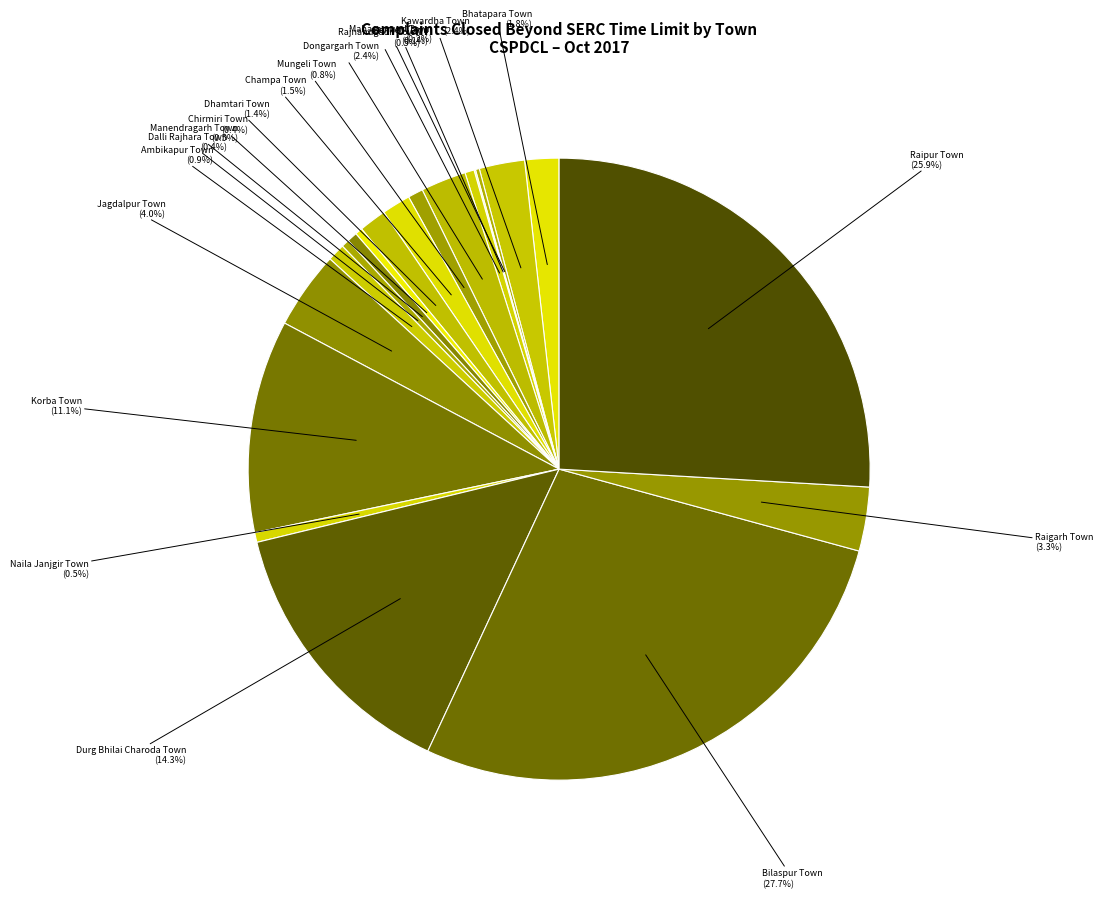

Rank the categories by value from highest to lowest.

Bilaspur Town, Raipur Town, Durg Bhilai Charoda Town, Korba Town, Jagdalpur Town, Raigarh Town, Kawardha Town, Dongargarh Town, Bhatapara Town, Champa Town, Dhamtari Town, Ambikapur Town, Mungeli Town, Manendragarh Town, Naila Janjgir Town, Rajnandgaon Town, Dalli Rajhara Town, Chirmiri Town, Mahasamund Town, Kanker Town